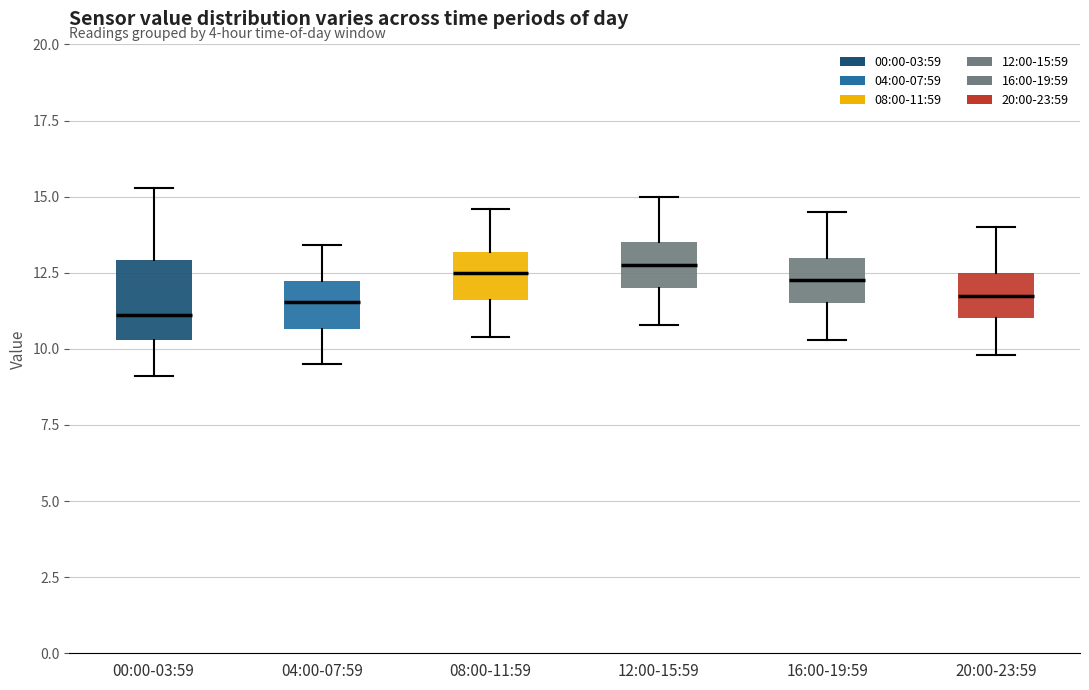

Reading left to right, transcribe this box plot: for each box, give where its median line is, the range the box spans, and where its two whiskers end, as read against the y-axis. The values are not printed on the chart, so give them approximately, as read against the axis.

00:00-03:59: median 11.0, box 10.5 to 13.0, whiskers 9.0 to 15.5
04:00-07:59: median 11.5, box 10.5 to 12.0, whiskers 9.5 to 13.5
08:00-11:59: median 12.5, box 11.5 to 13.0, whiskers 10.5 to 14.5
12:00-15:59: median 13.0, box 12.0 to 13.5, whiskers 11.0 to 15.0
16:00-19:59: median 12.5, box 11.5 to 13.0, whiskers 10.5 to 14.5
20:00-23:59: median 12.0, box 11.0 to 12.5, whiskers 10.0 to 14.0